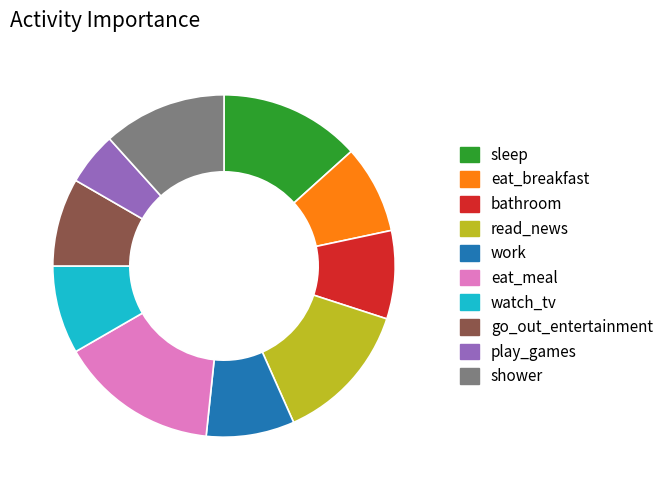

Combined, do eat_breakfast and bathroom account for over 50%?

No